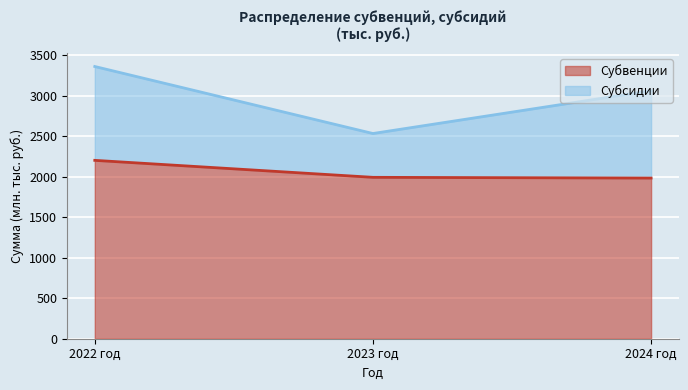

The chart shows a value of 3265.0 at 2022 год. True or false?

False